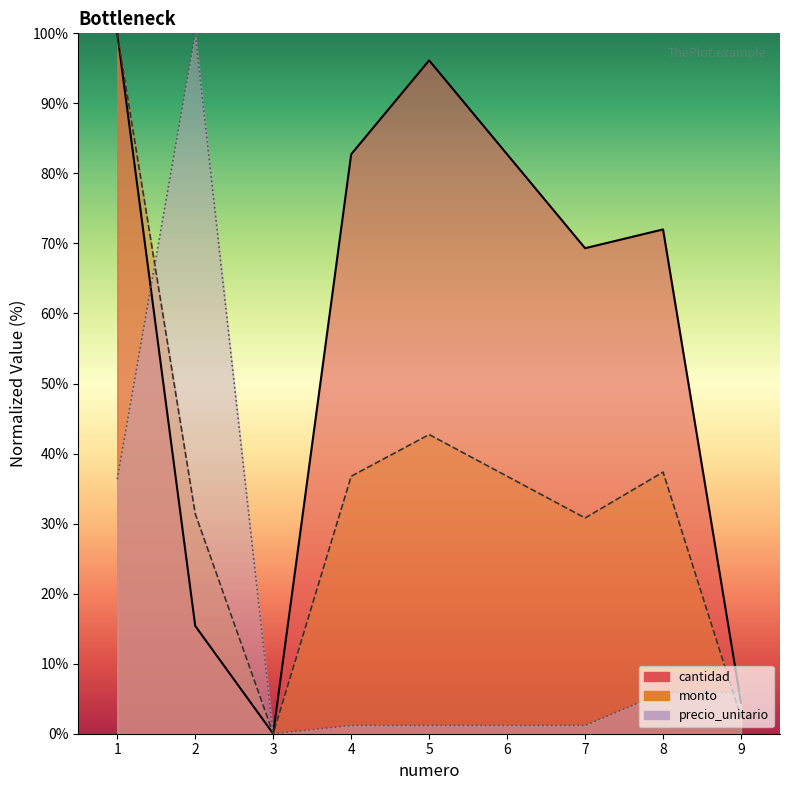

What is the value of the monto point at the 4th from the left?

36.8